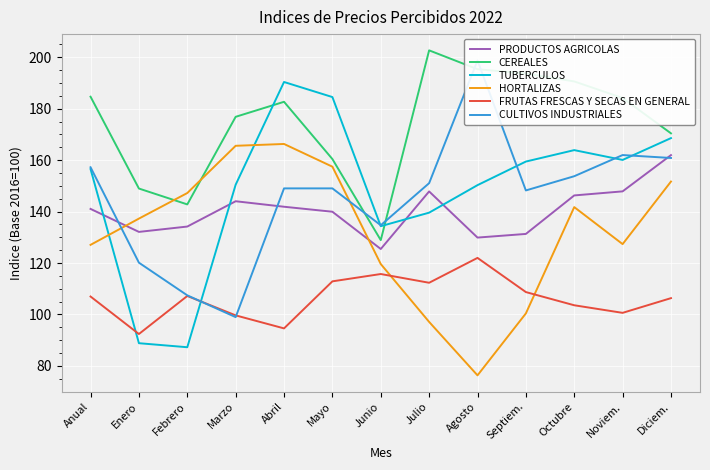

How many lines are shown in the chart?

6